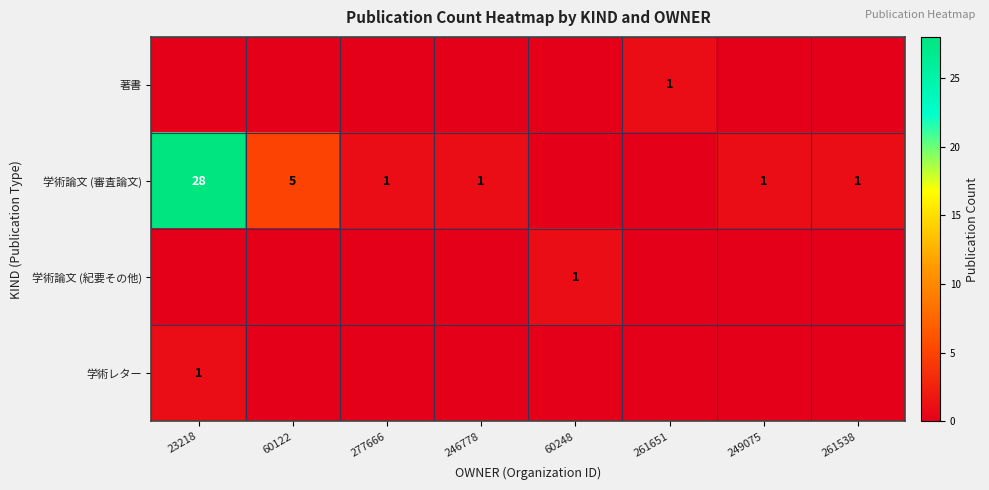

Is it true that 学術論文 (審査論文) equals 2 at 60122?

False